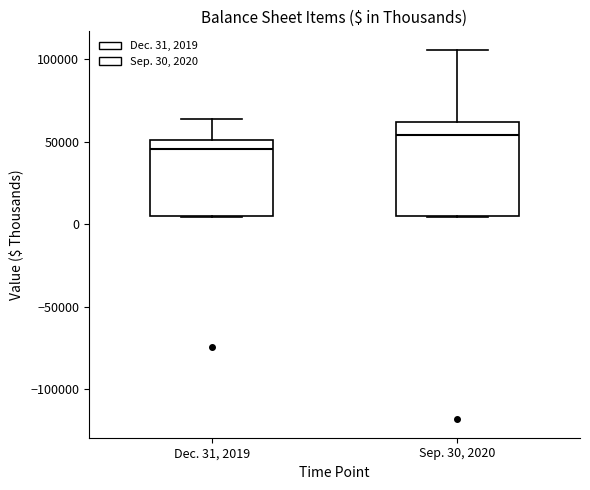

Where is the lower edge of the box for Sep. 30, 2020 on the y-axis? The values are not printed on the chart, so give them approximately, as read against the axis.

5000